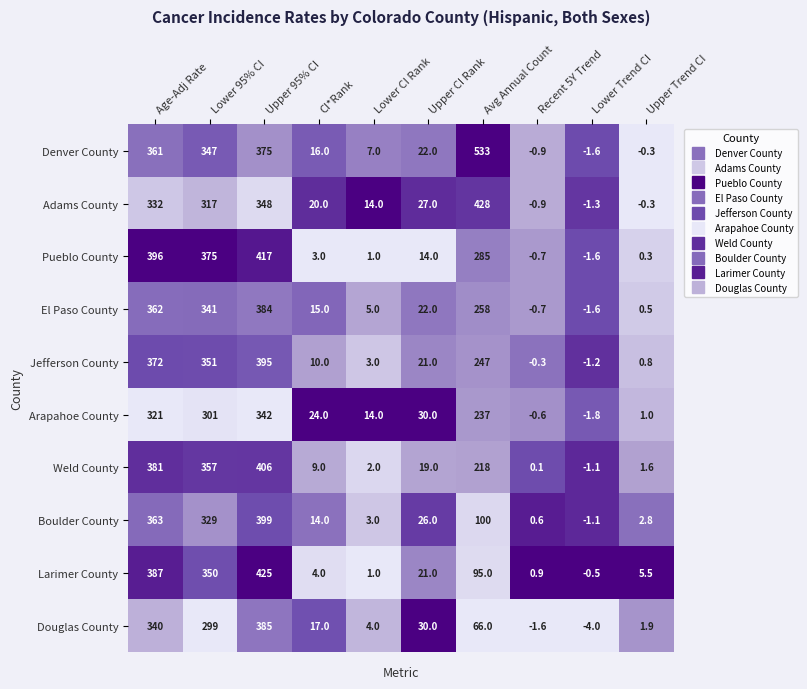

Where does the Weld County series first go above 19?

Age-Adj Rate